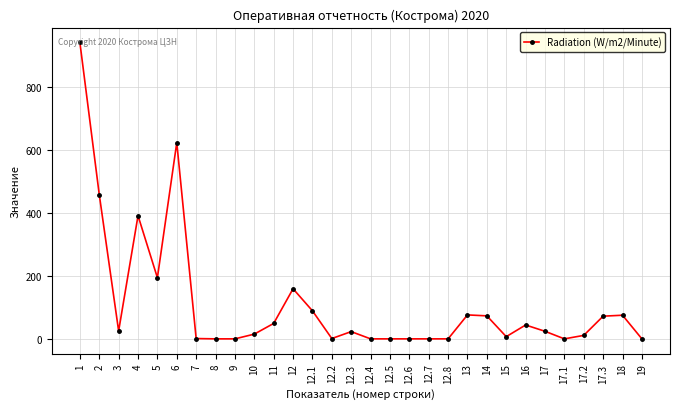

How many lines are shown in the chart?

1